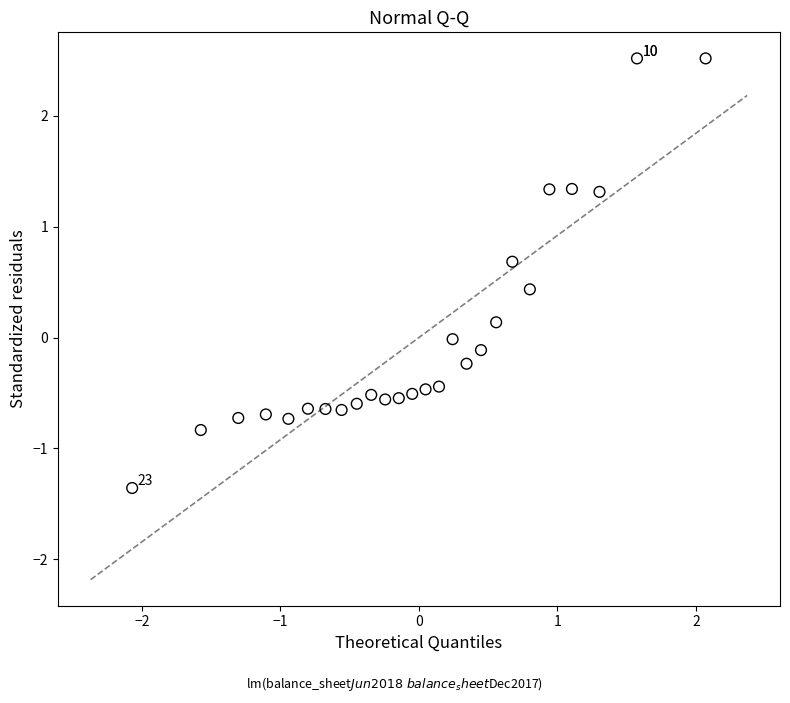

What is the range of X values (max minus min)?

4.1